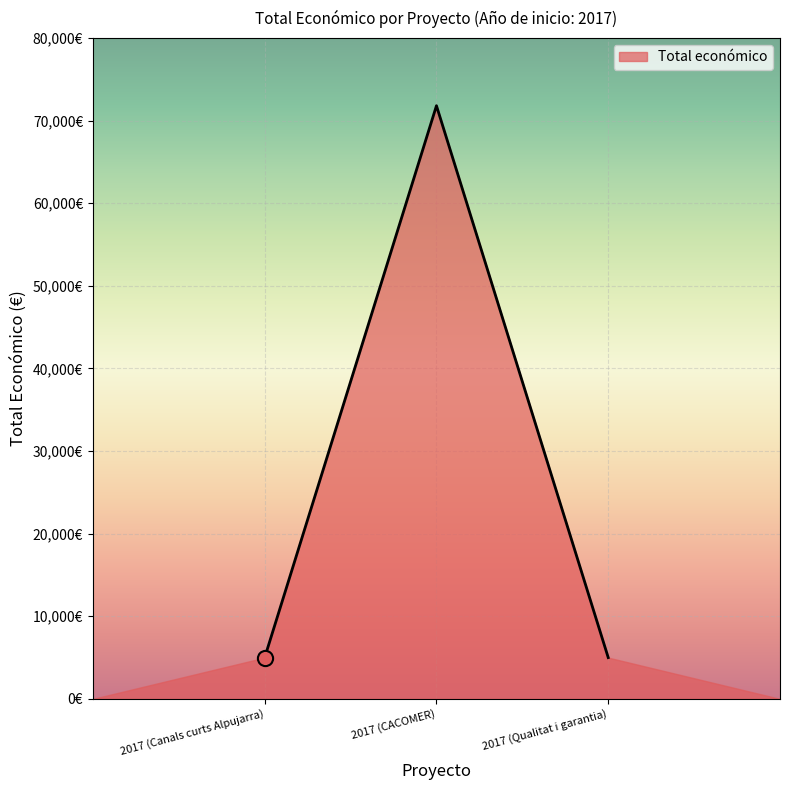

What is the change in value from 2017 (Canals curts Alpujarra) to 2017 (CACOMER)?

+66800